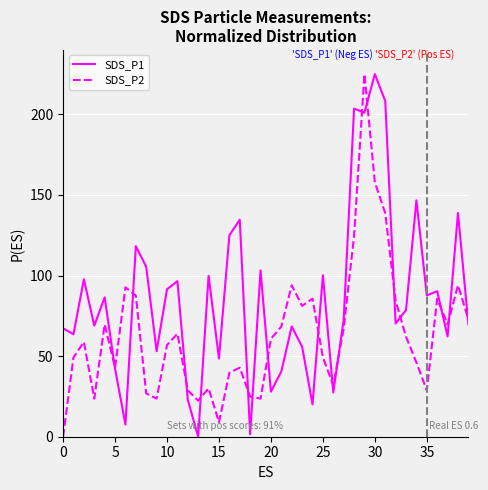

What are all the series names shown in the legend?

SDS_P1, SDS_P2